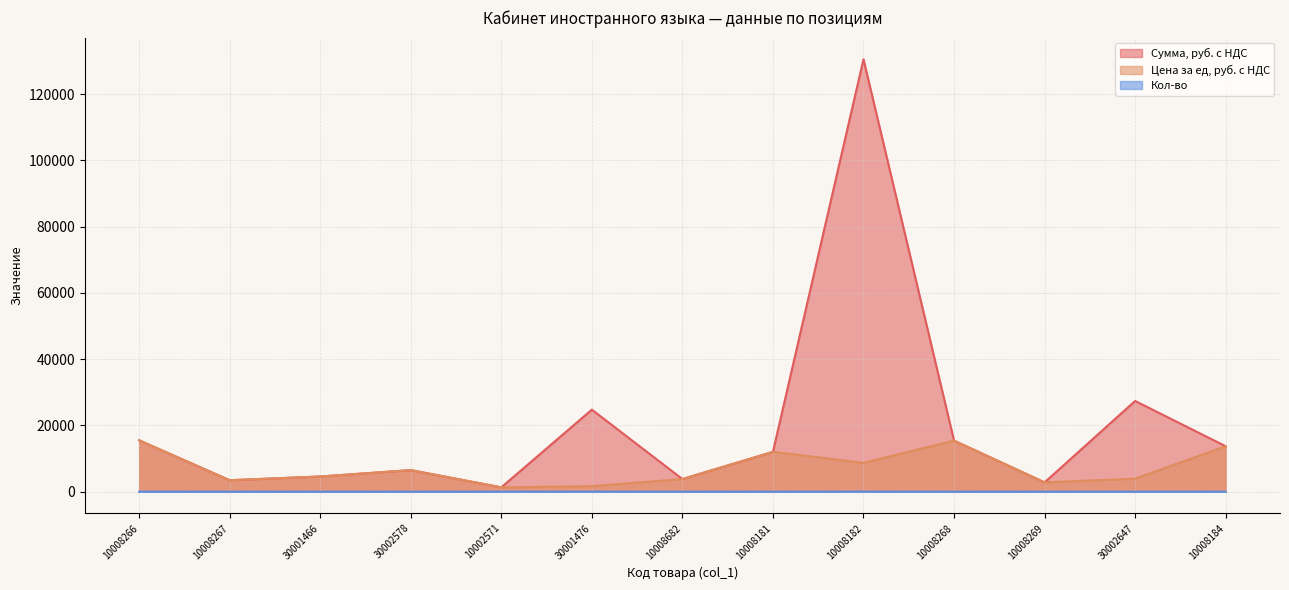

Which category has the highest value across all series?

10008182